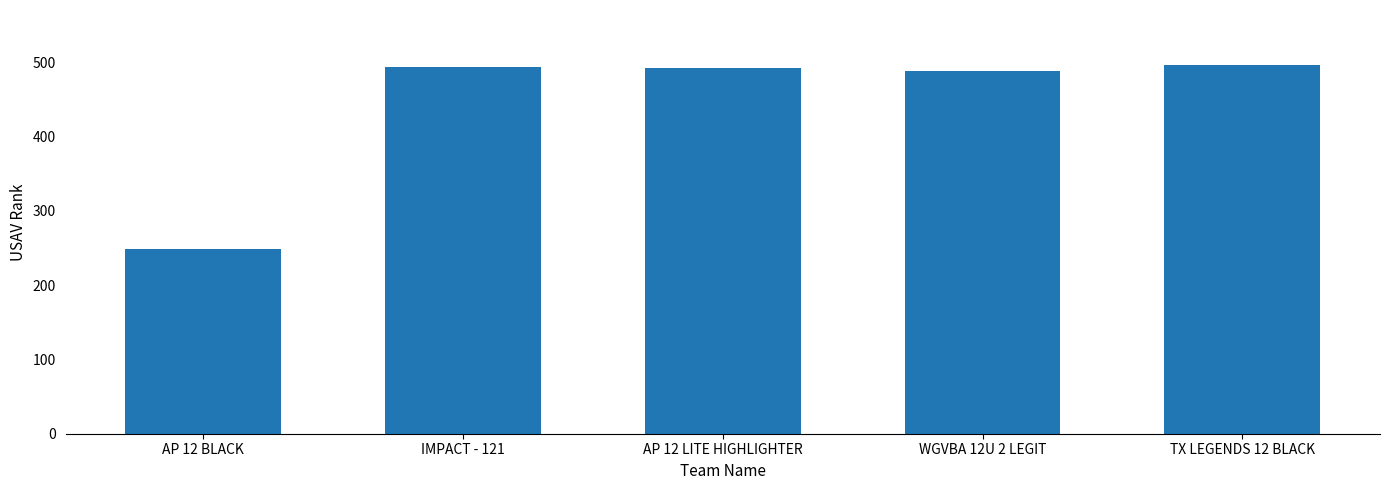

Between IMPACT - 121 and AP 12 BLACK, which is larger?

IMPACT - 121